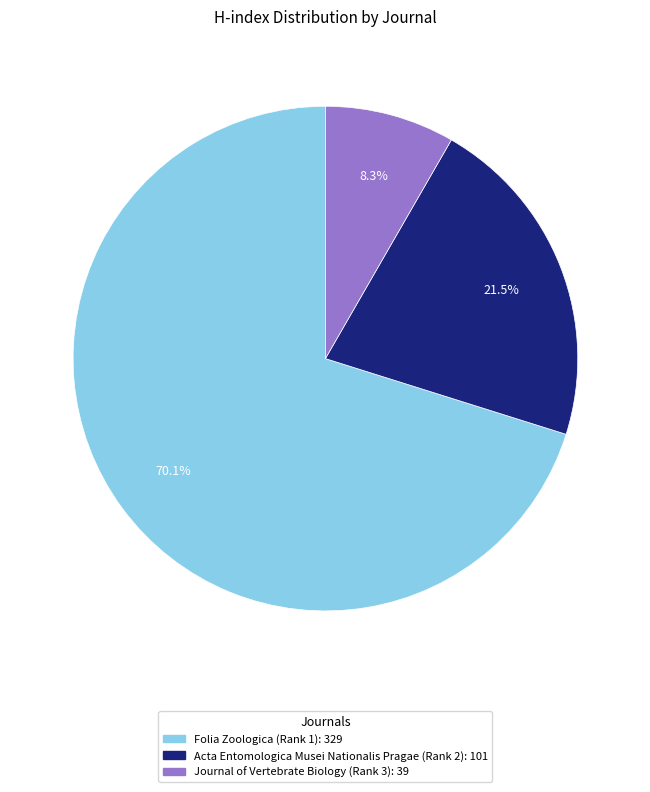

To the nearest percent, what is the average slice percentage?

33%